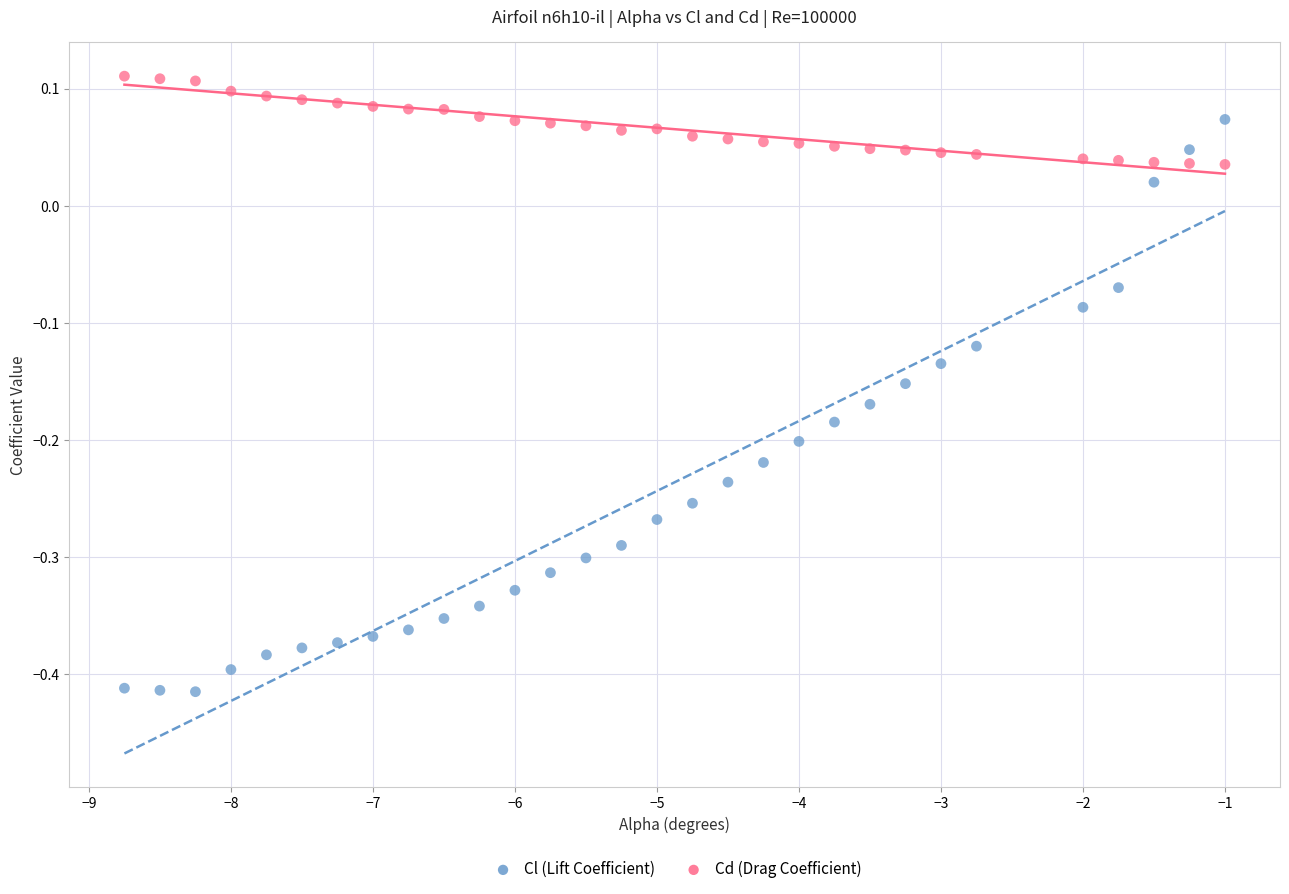

Which series contains the highest Y value?

Cd (Drag Coefficient)